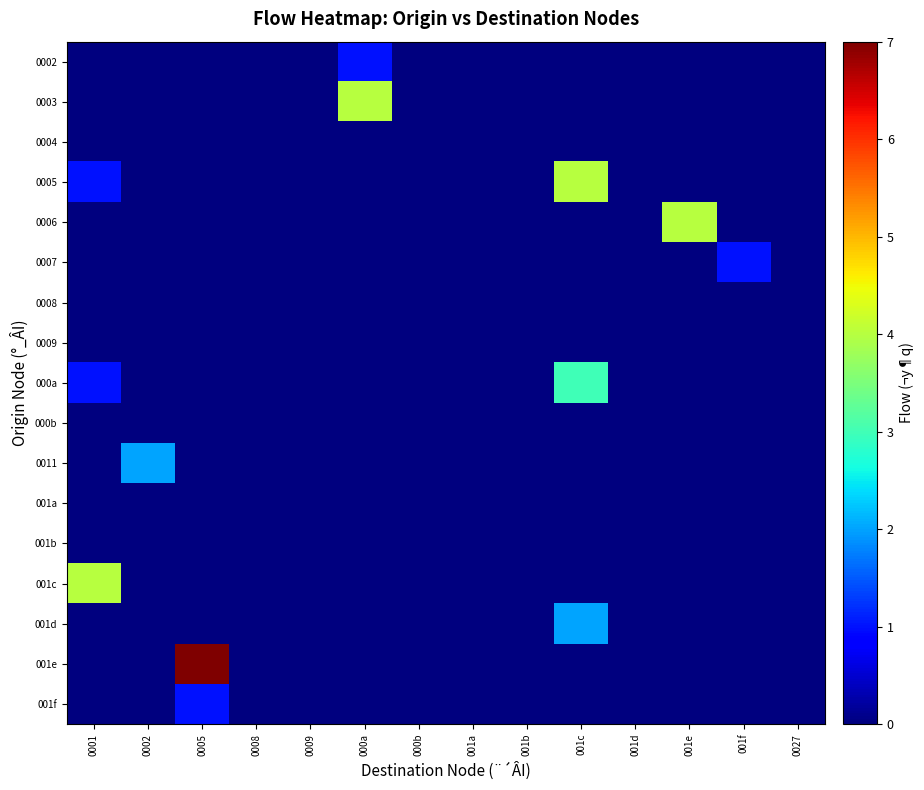

Rank the series by their maximum value, from lowest to highest.

0004, 0008, 0009, 000b, 001a, 001b, 0002, 0007, 001f, 0011, 001d, 000a, 0003, 0005, 0006, 001c, 001e